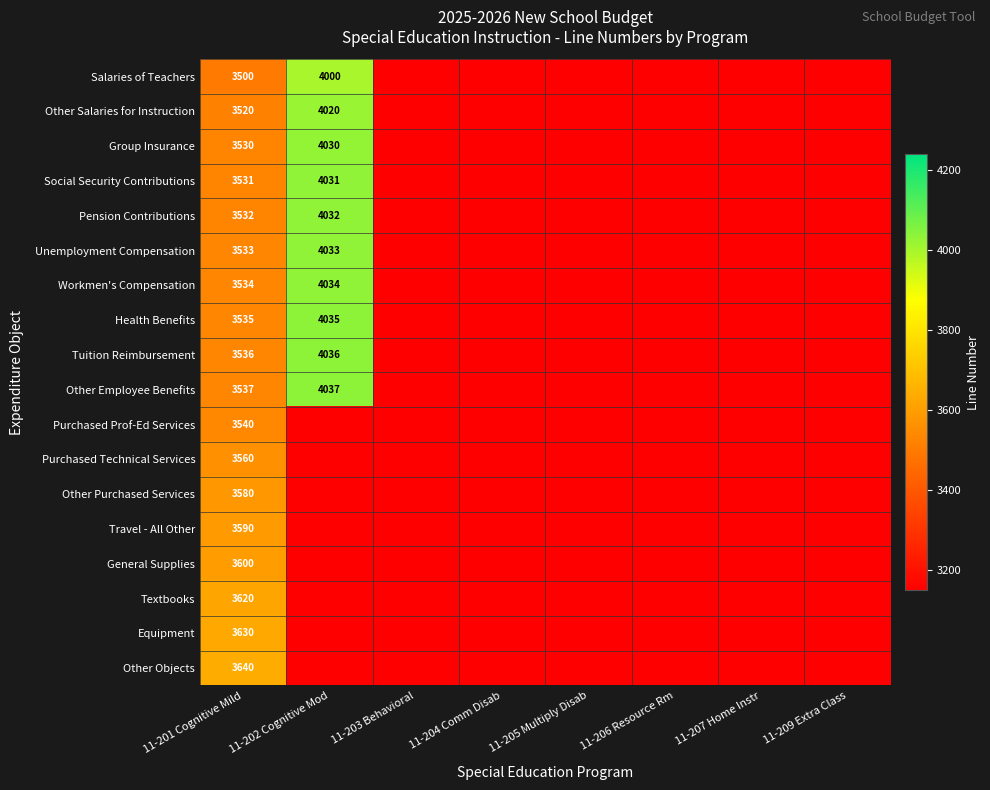

How many categories are shown in the chart?

8